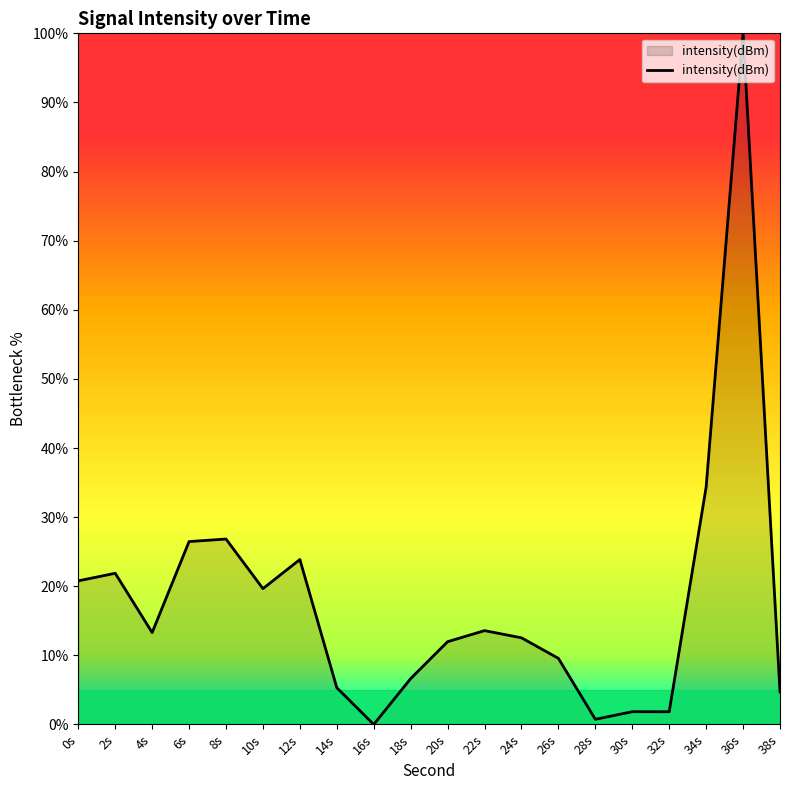

What is the maximum value shown in the chart?

100.0